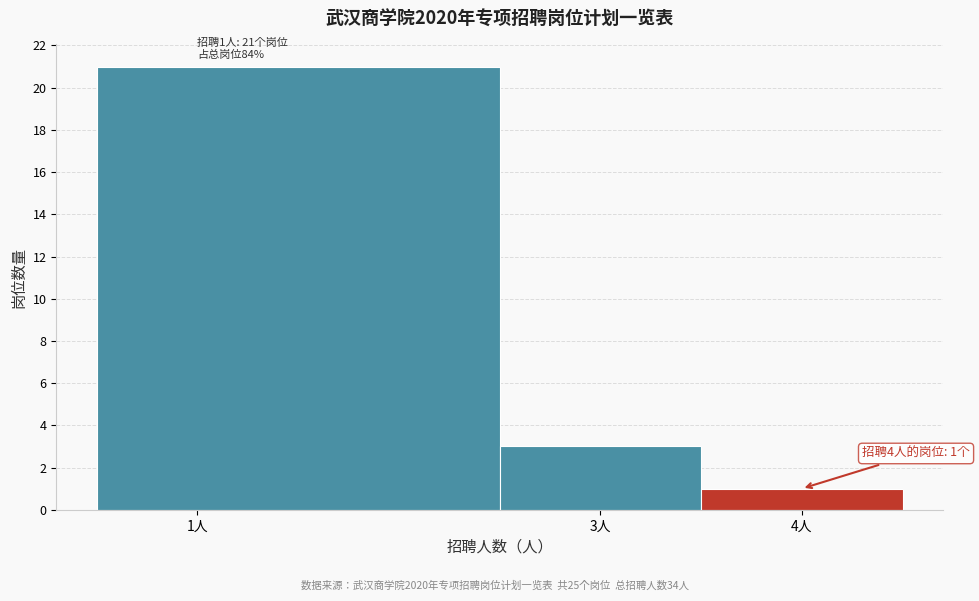

Over which range of the x-axis is the bar tallest?

0.5 to 2.5